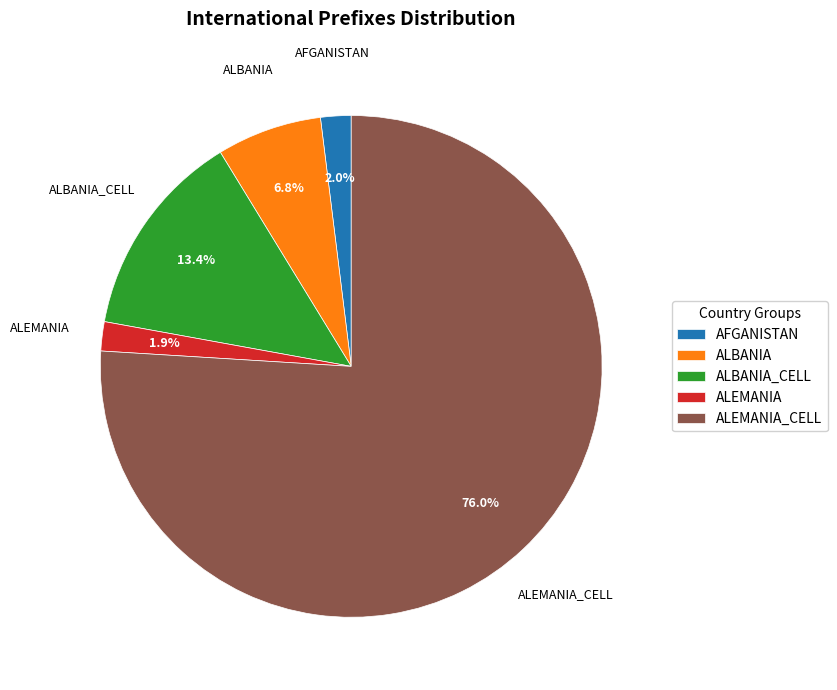

What is the total percentage of ALBANIA and ALEMANIA?

8.7%